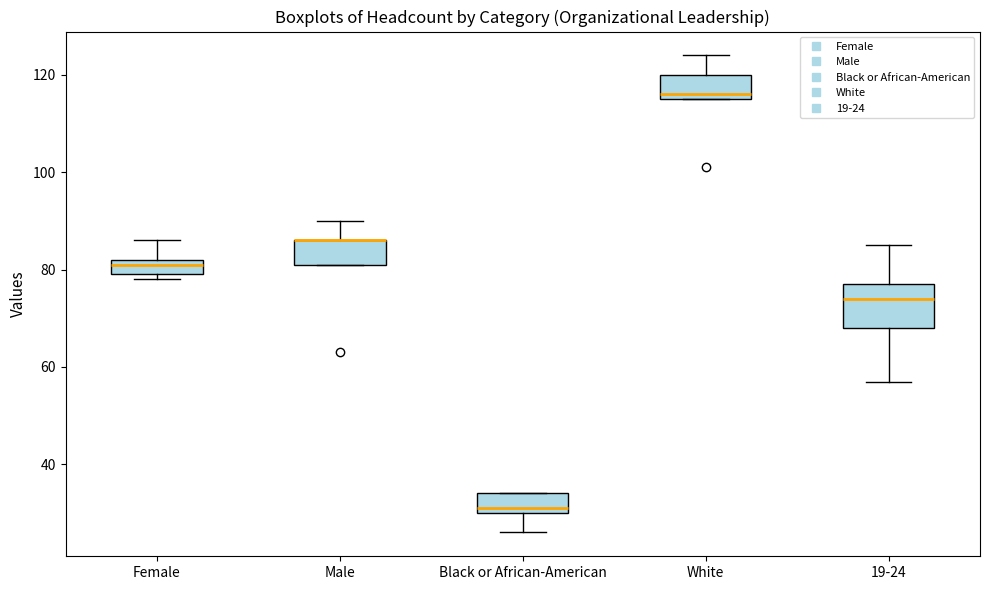

Reading left to right, transcribe this box plot: for each box, give where its median line is, the range the box spans, and where its two whiskers end, as read against the y-axis. The values are not printed on the chart, so give them approximately, as read against the axis.

Female: median 82 (just below the box's upper edge), box 80 to 82, whiskers 78 to 86
Male: median 86 (drawn on the box's upper edge), box 82 to 86, whiskers 82 to 90
Black or African-American: median 32, box 30 to 34, whiskers 26 to 34
White: median 116 (just above the box's lower edge), box 116 to 120, whiskers 116 to 124
19-24: median 74, box 68 to 78, whiskers 58 to 86